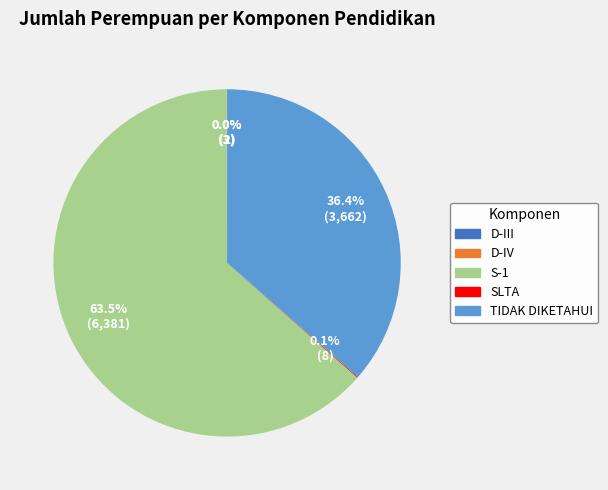

Does any single category account for the majority?

Yes